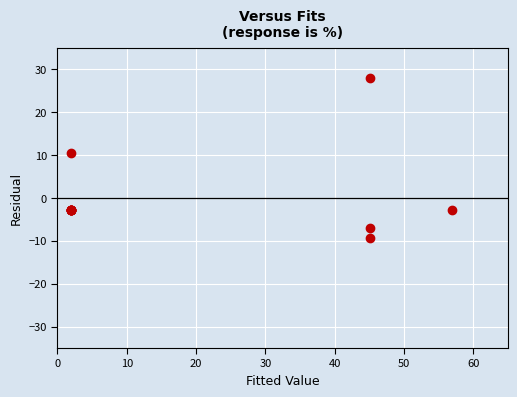

What Y value in the scatter plot is closest to 9?

10.4